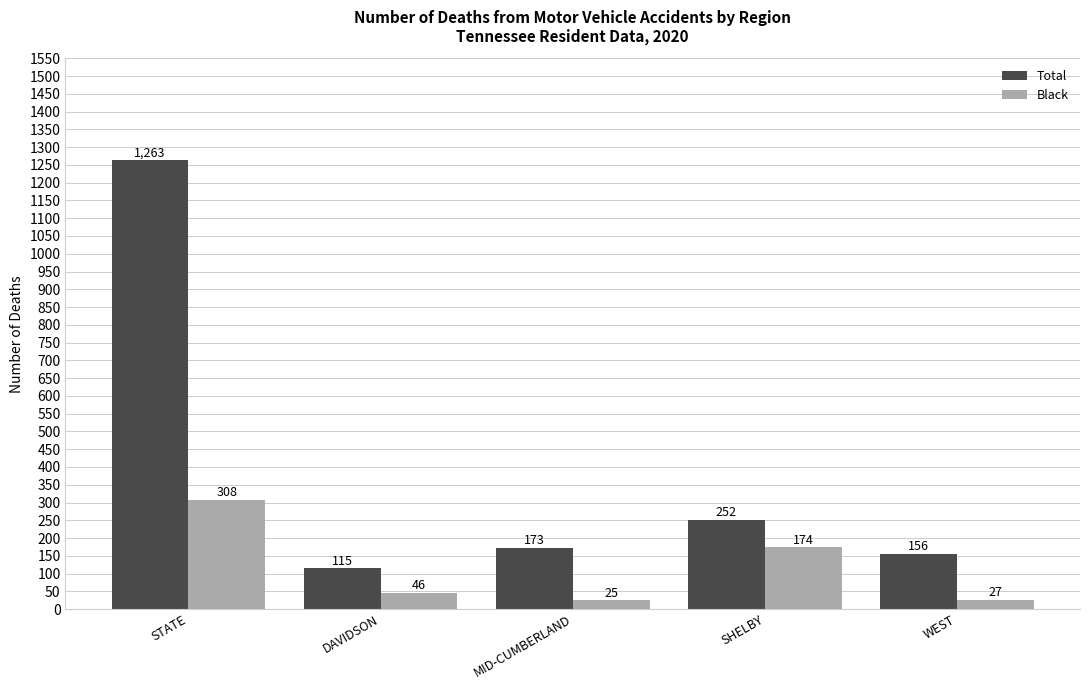

Is the value of Total at WEST greater than the value of Black at WEST?

Yes